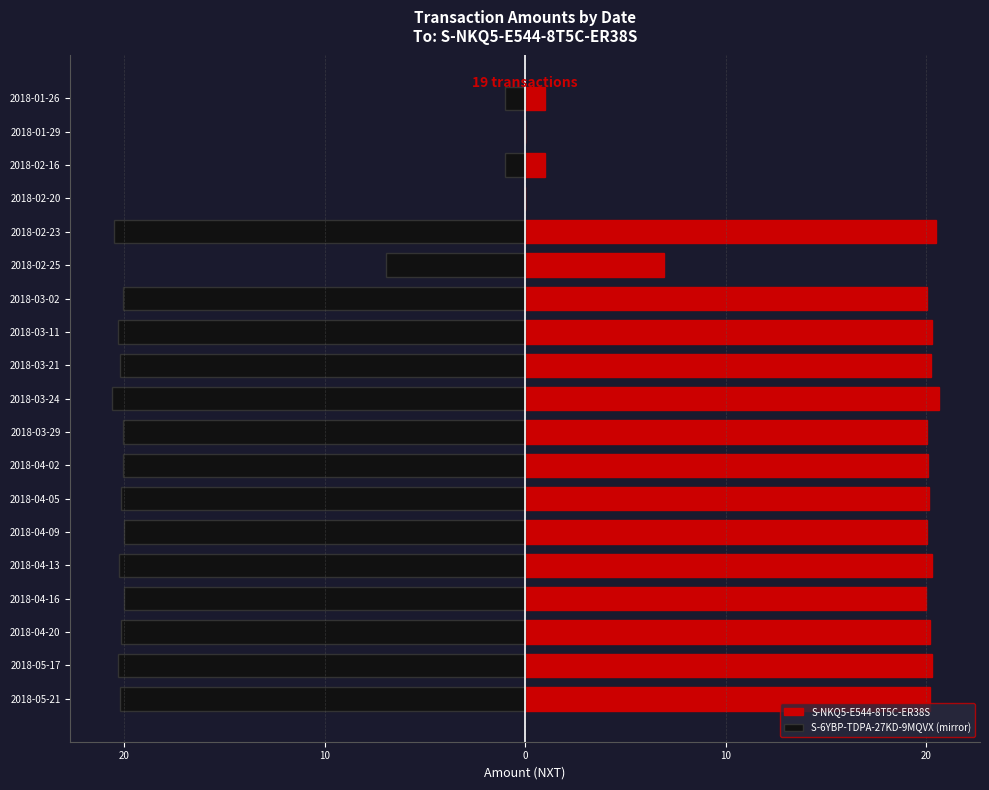

Reading left to right, list all the values displayed in this chart.

S-NKQ5-E544-8T5C-ER38S: 20.2	20.3	20.2	20.0	20.3	20.0	20.2	20.1	20.1	20.6	20.2	20.3	20.1	6.9	20.5	0.0	1.0	0.0	1.0
S-6YBP-TDPA-27KD-9MQVX (mirror): -20.2	-20.3	-20.2	-20.0	-20.3	-20.0	-20.2	-20.1	-20.1	-20.6	-20.2	-20.3	-20.1	-6.9	-20.5	0.0	-1.0	0.0	-1.0